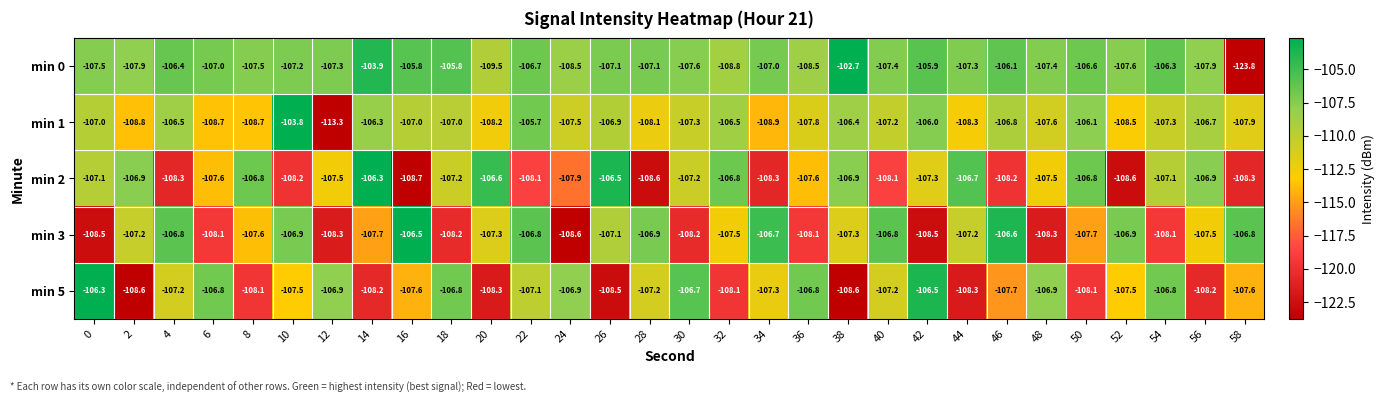

What is the sum of the min 5 values at 26 and 22?

-215.6